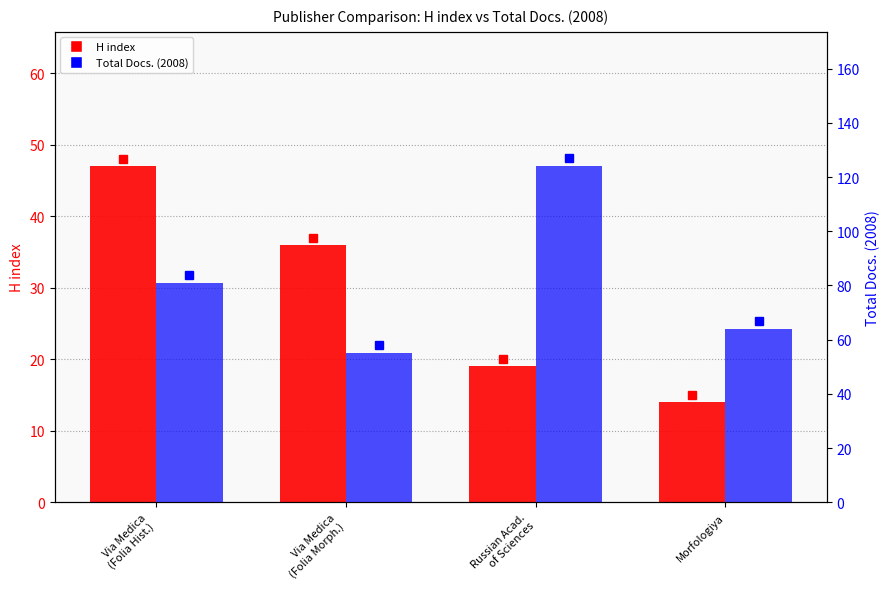

True or false: Total Docs. (2008) has a value of 36 at Via Medica
(Folia Hist.).

False